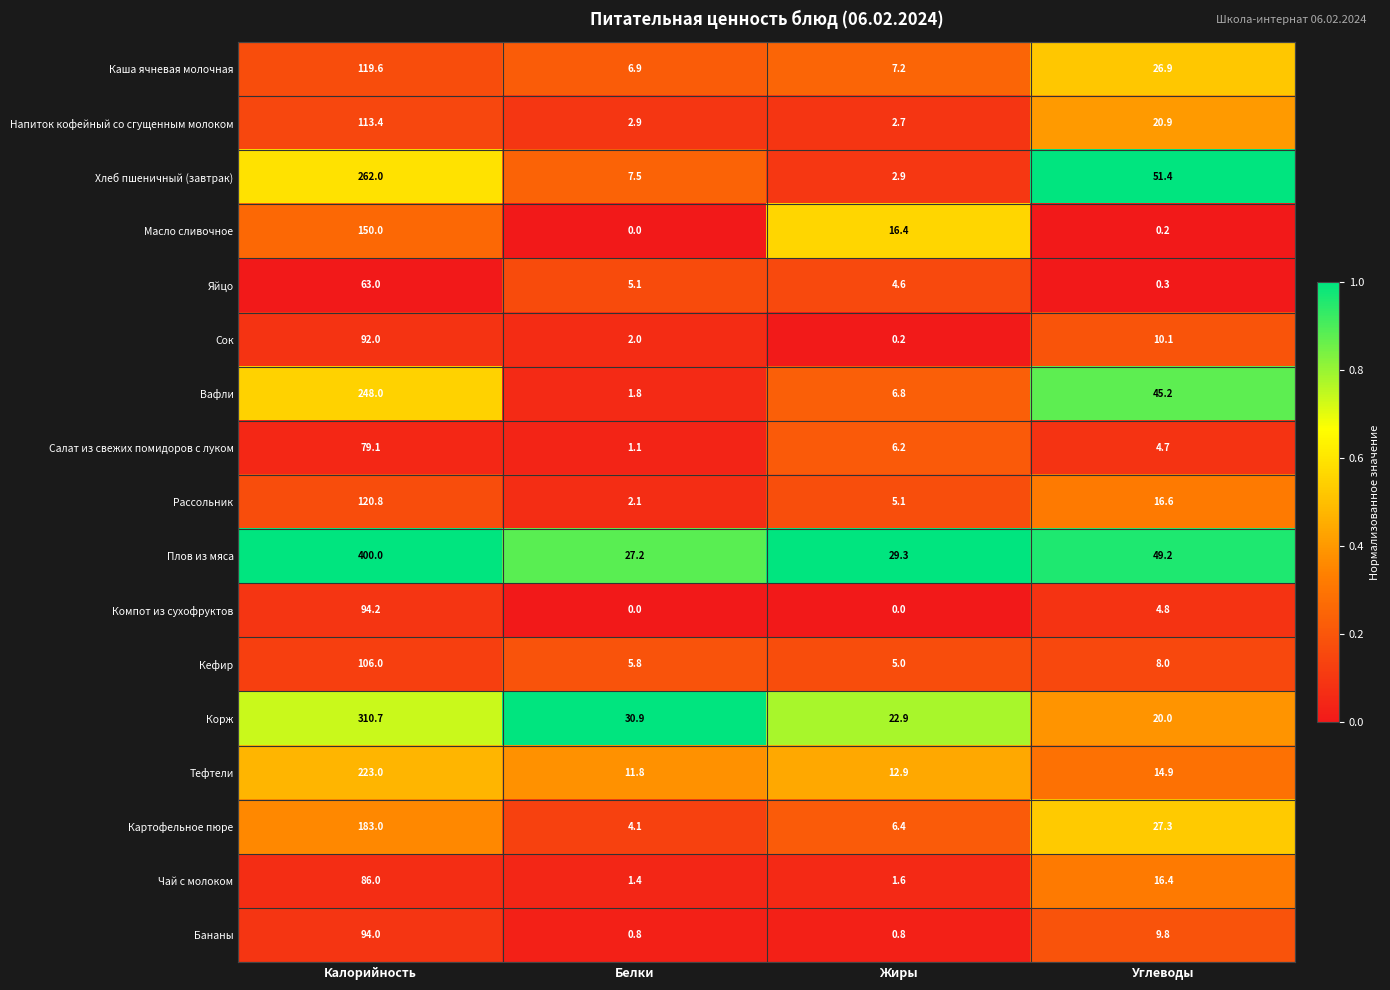

What is the difference between the highest and lowest values at Калорийность?

337.0